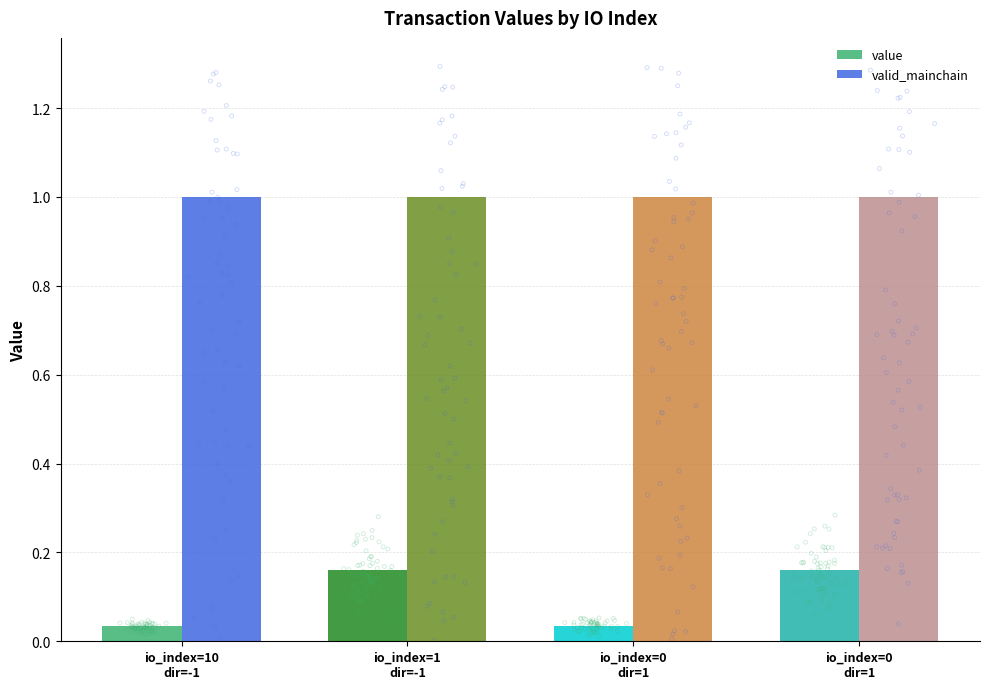

Which series contains the highest Y value?

valid_mainchain